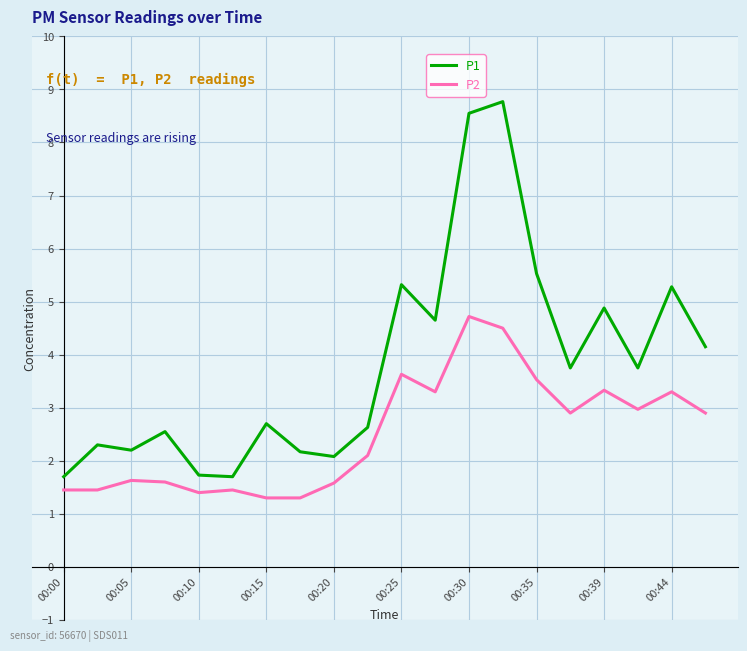

True or false: P1 and P2 cross at least once.

False